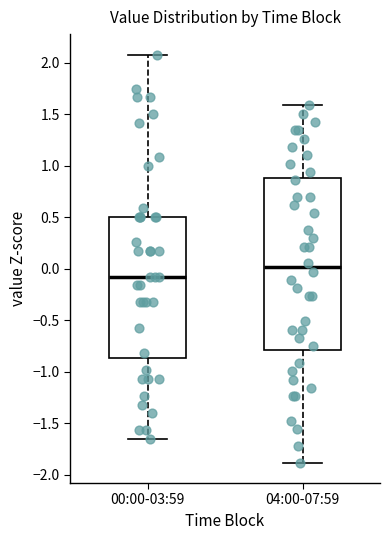

Where does the upper whisker of the box for 00:00-03:59 end on the y-axis? The values are not printed on the chart, so give them approximately, as read against the axis.

2.10